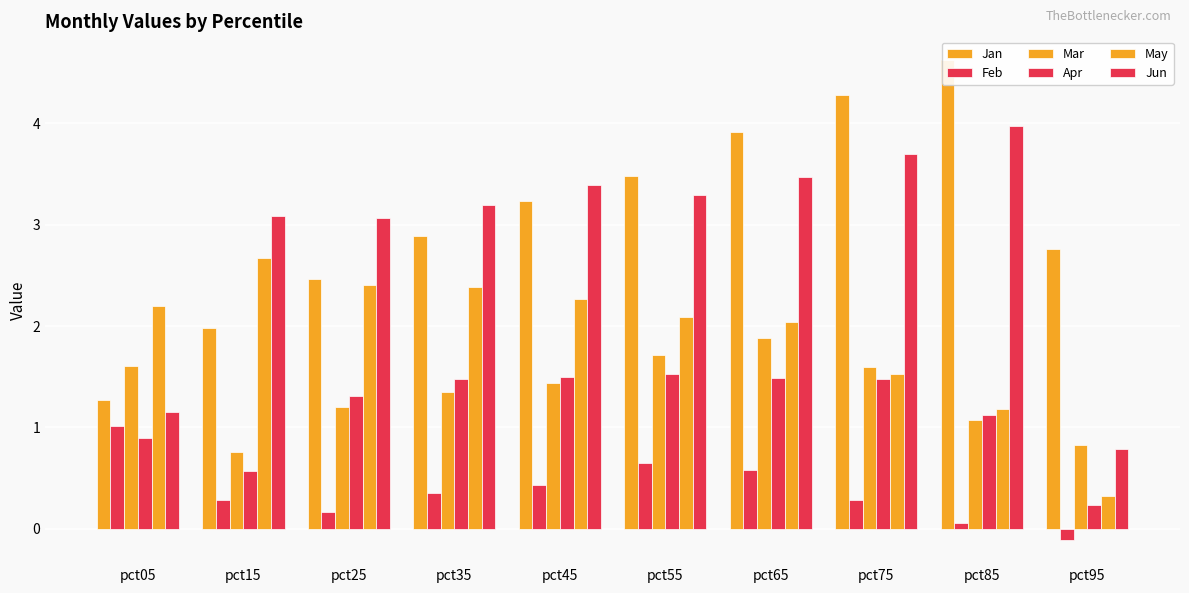

Between pct75 and pct55, which is larger?

pct75